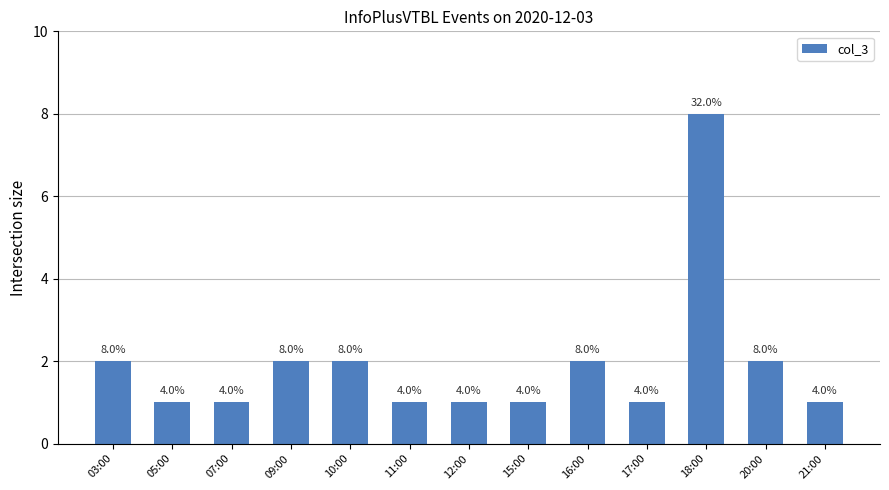

What is the sum of the values at 17:00 and 11:00?

2